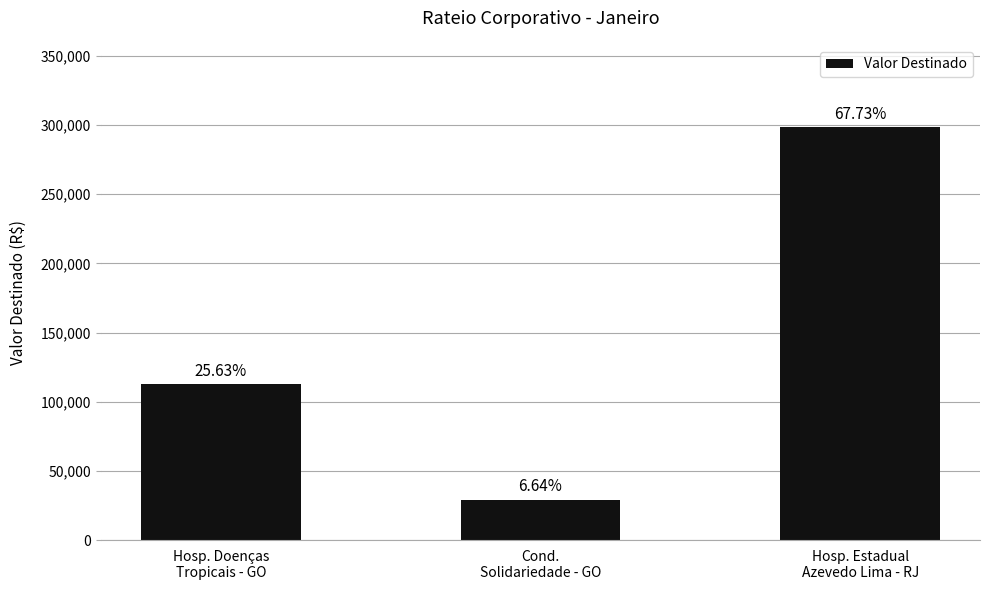

Reading left to right, list all the values displayed in this chart.

112904.2	29243.2	298280.7